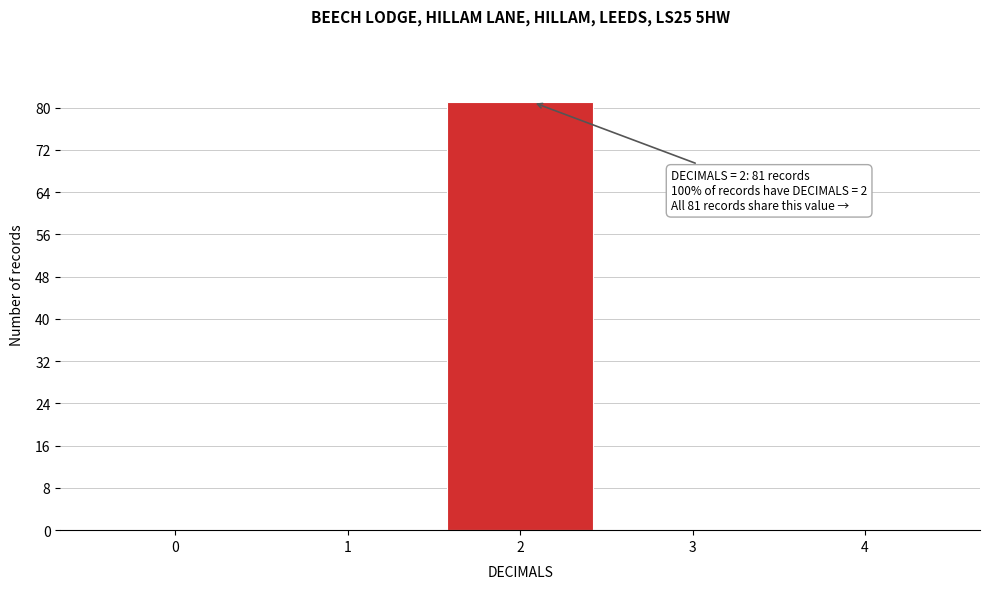

Reading right to left, extract all data points from this chart.

4=0	3=0	2=81	1=0	0=0